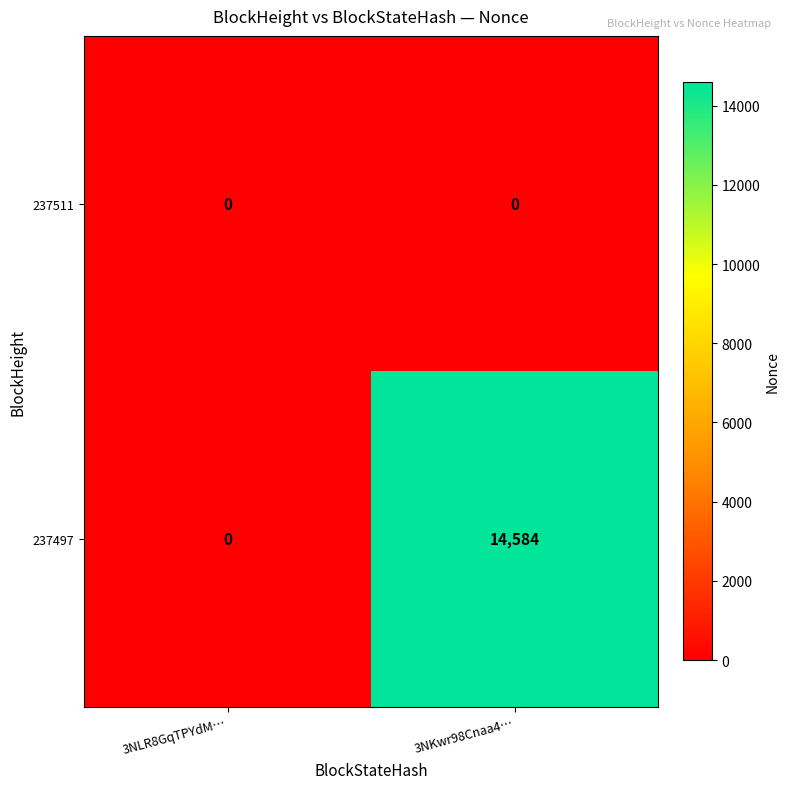

Which series has the largest range (max minus min)?

237497